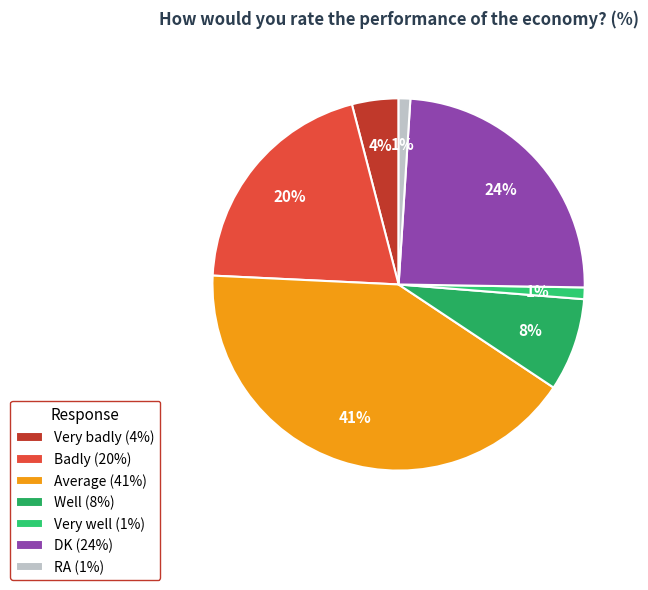

To the nearest percent, what is the combined percentage of Badly and Very well?

21%